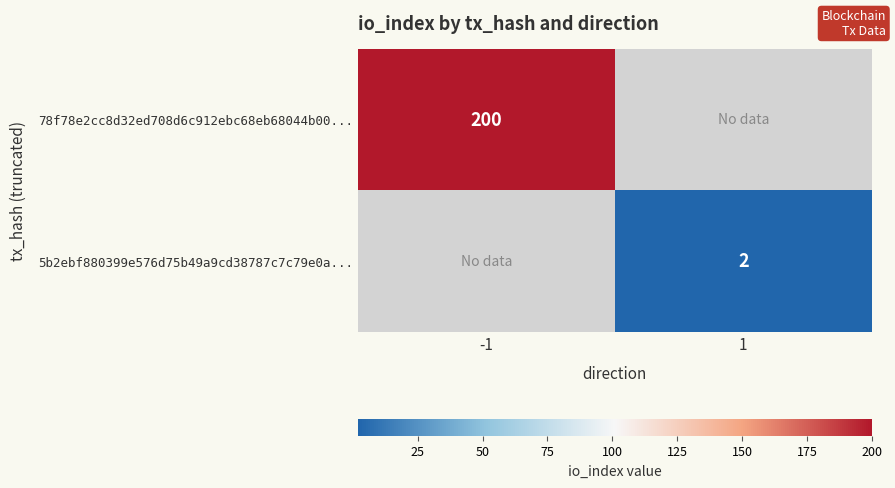

The value of 5b2ebf880399e576d75b49a9cd38787c7c79e0a... at 1 is 1. True or false?

False